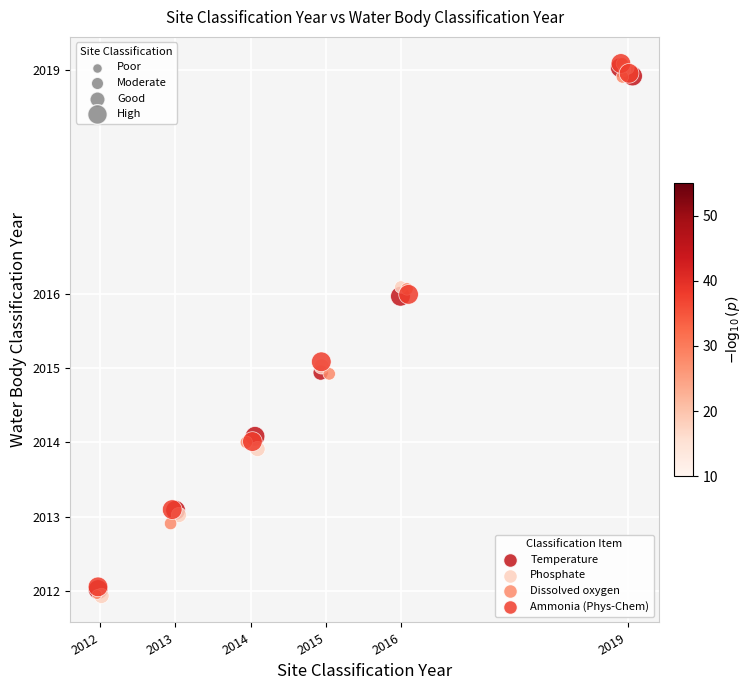

What are all the series names shown in the legend?

Temperature, Phosphate, Dissolved oxygen, Ammonia (Phys-Chem)